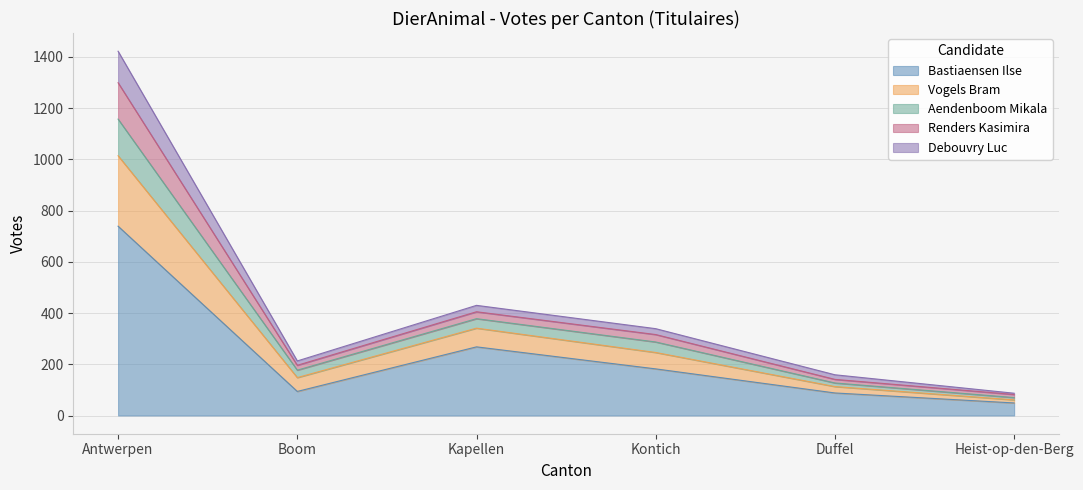

True or false: Aendenboom Mikala has a value of 473 at Kontich.

False